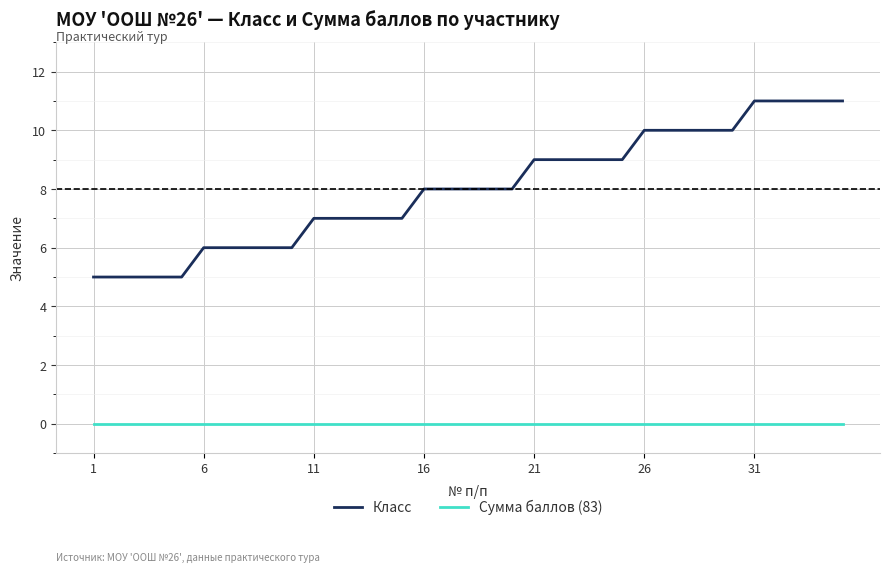

Which series has the largest total across all categories?

Класс